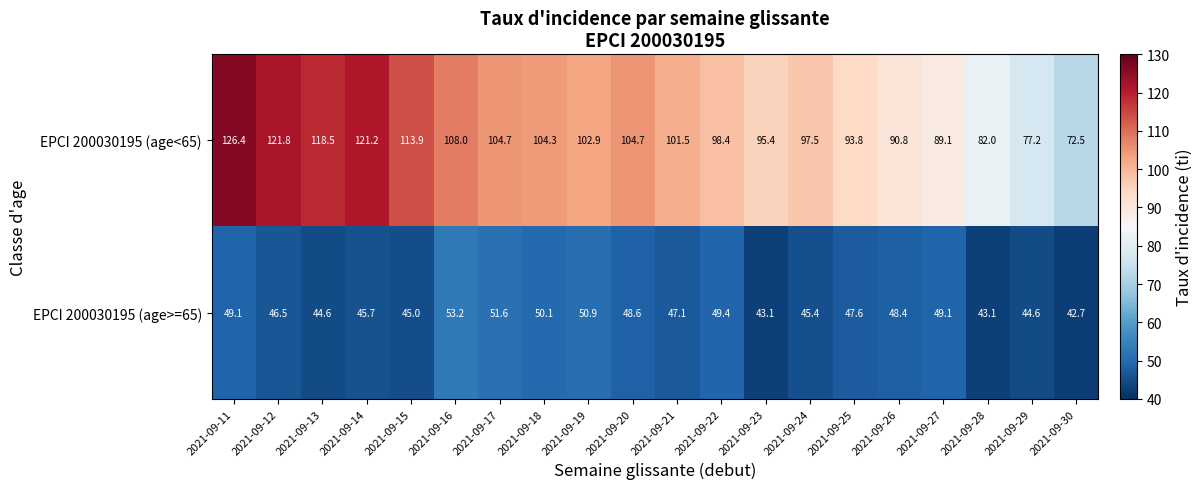

At which label does EPCI 200030195 (age<65) reach its peak?

2021-09-11